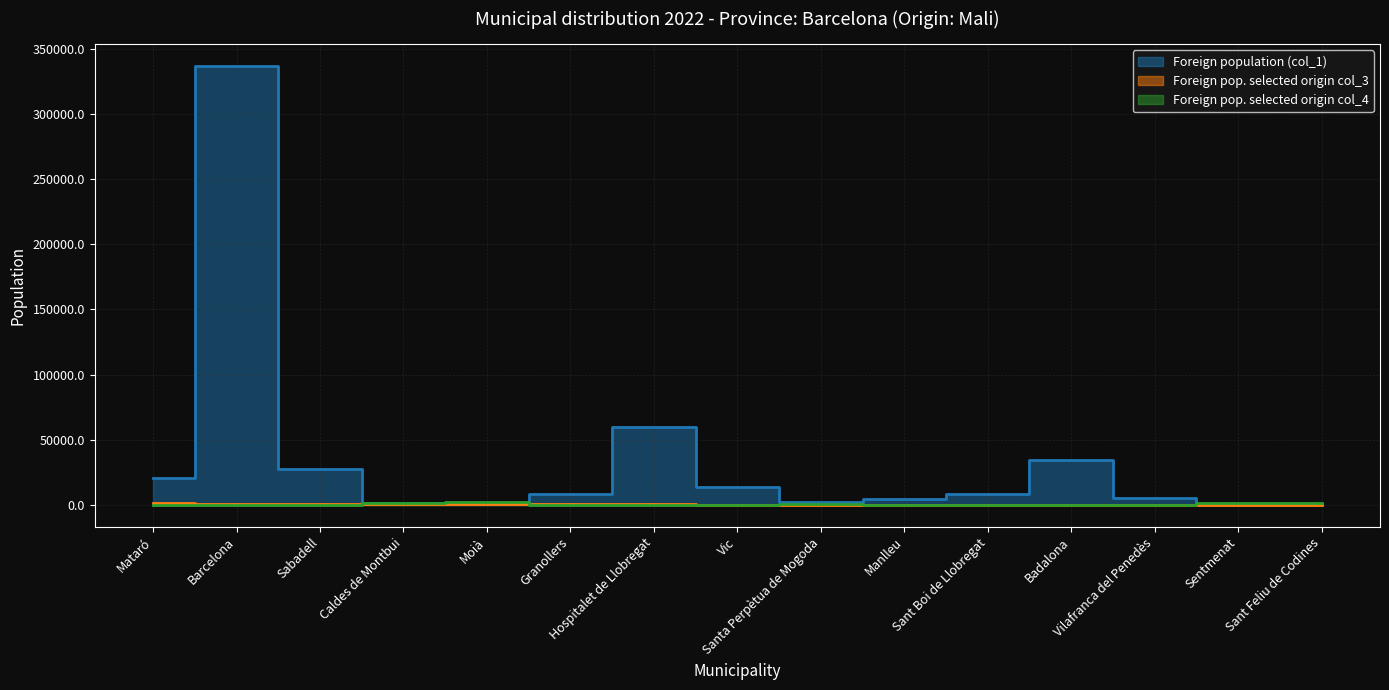

Which series has the largest total across all categories?

Foreign population (col_1)